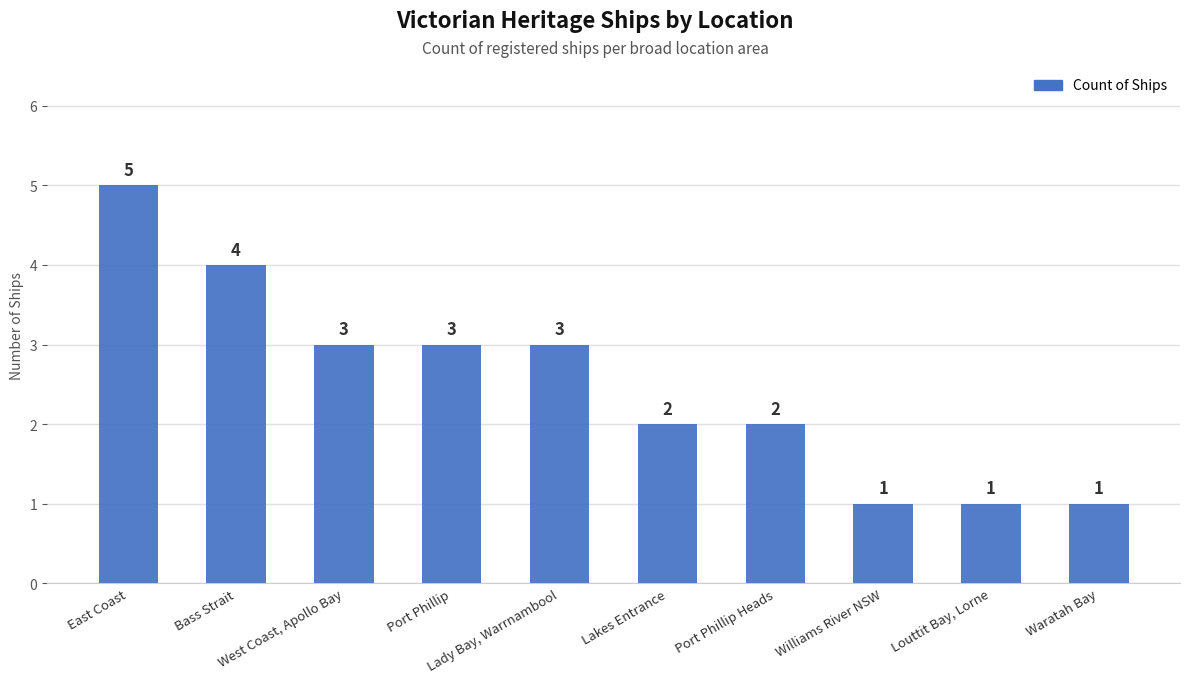

What is the maximum value shown in the chart?

5